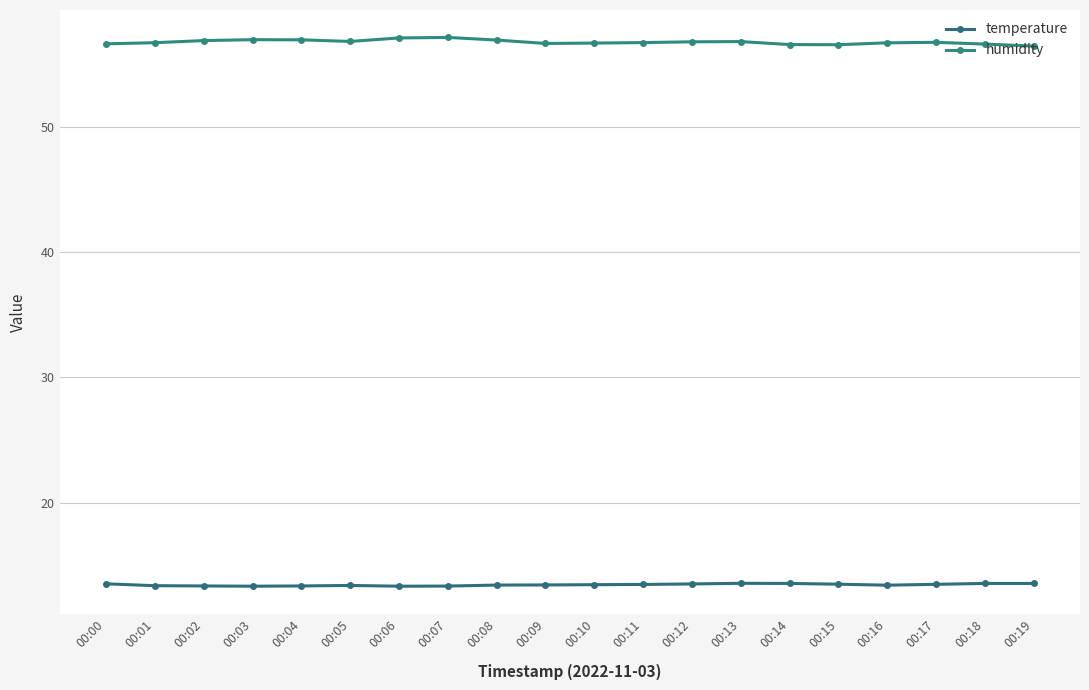

How many series are shown in this chart?

2